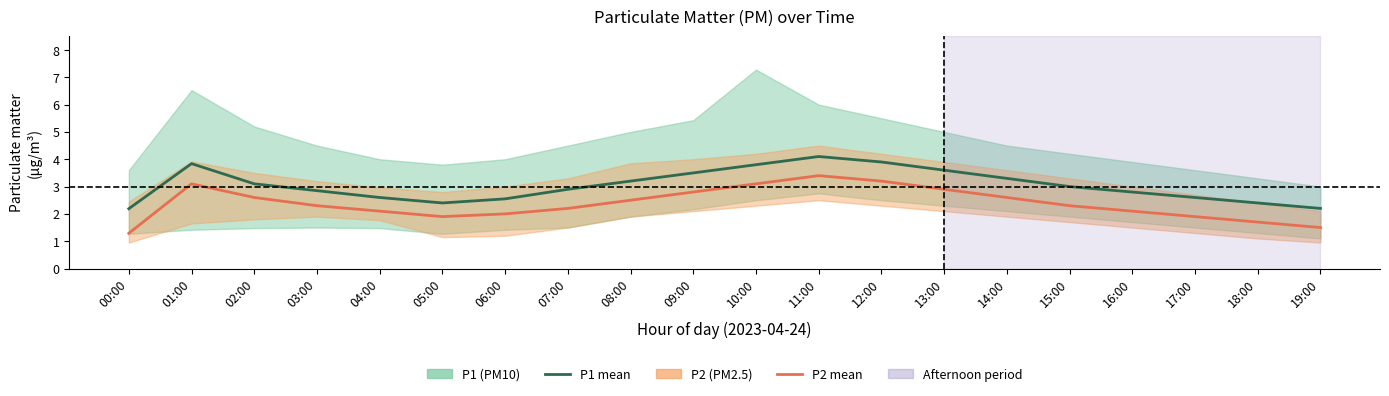

What is the approximate value of P1 mean at 16:00?

2.8